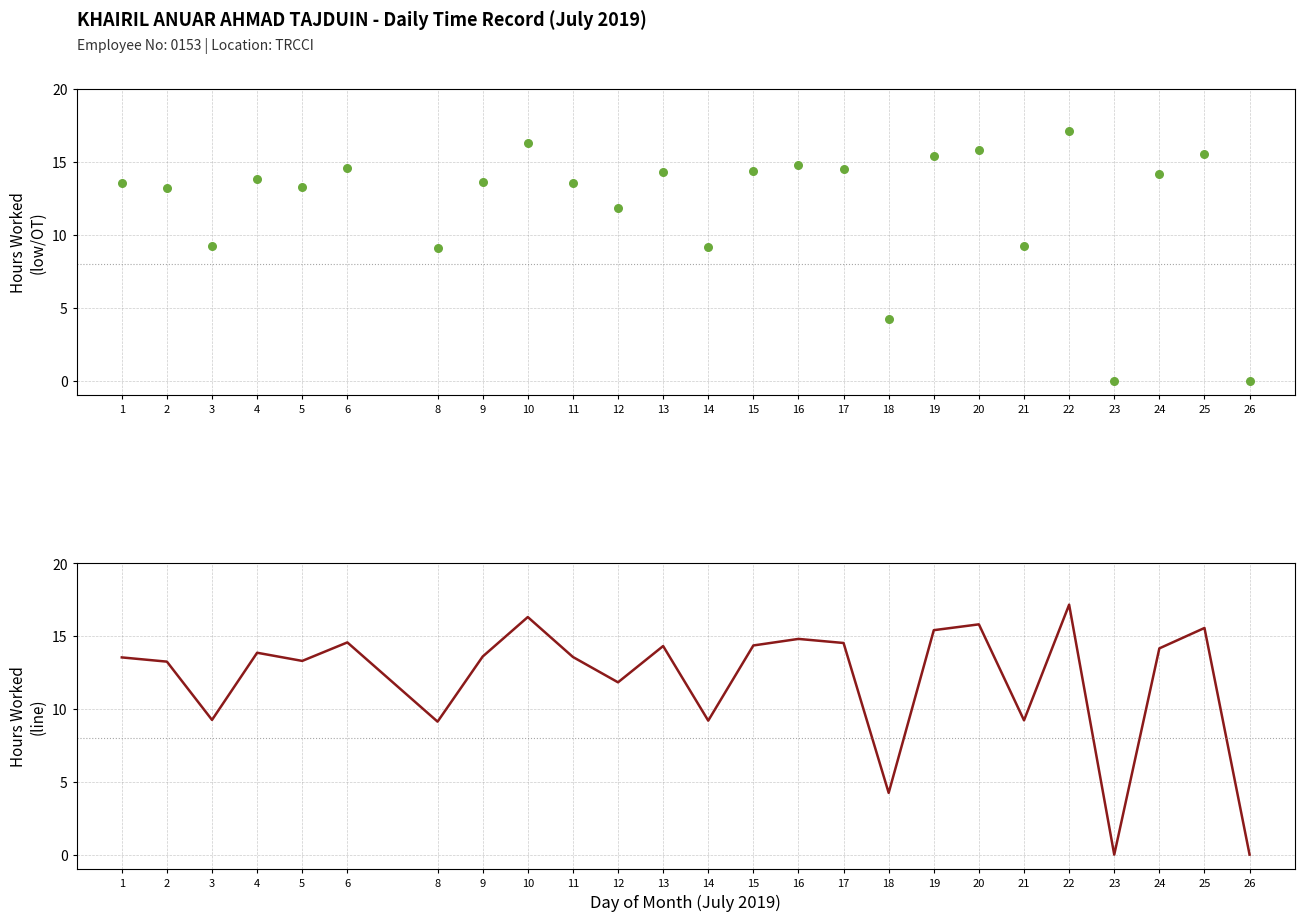

What is the ratio of the value at 10 to the value at 9?

1.2